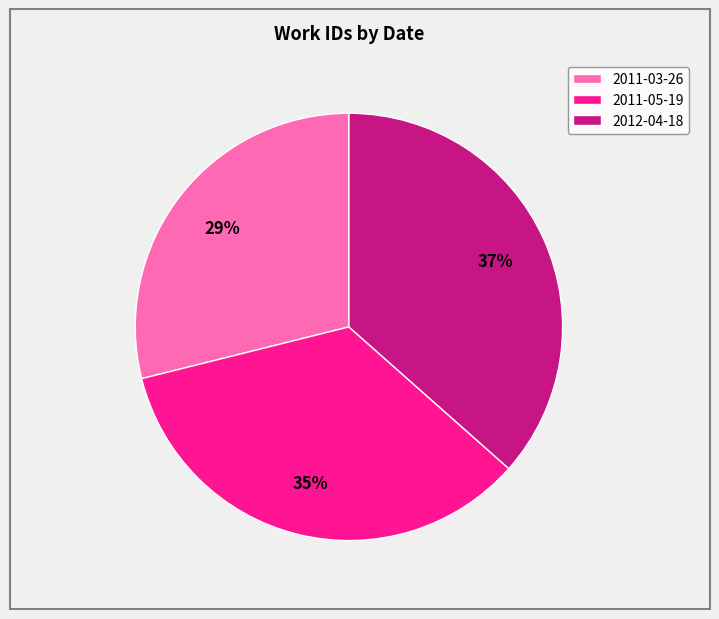

Does 2011-05-19 account for over 50% of the chart?

No